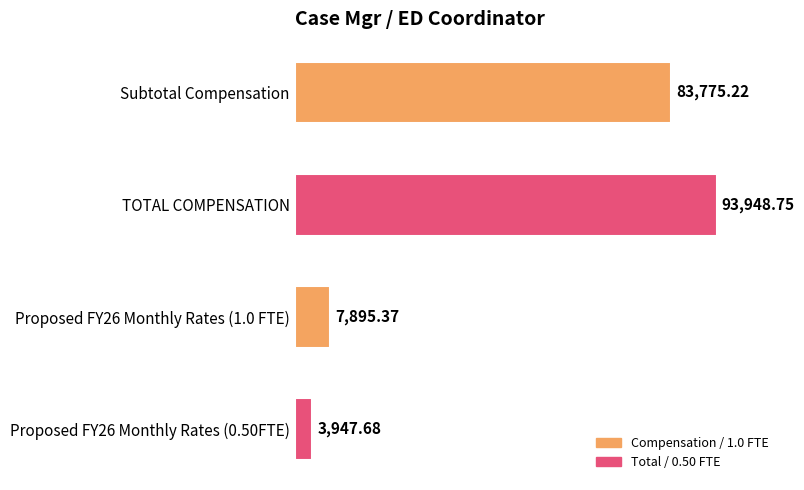

How many categories are shown in the chart?

4